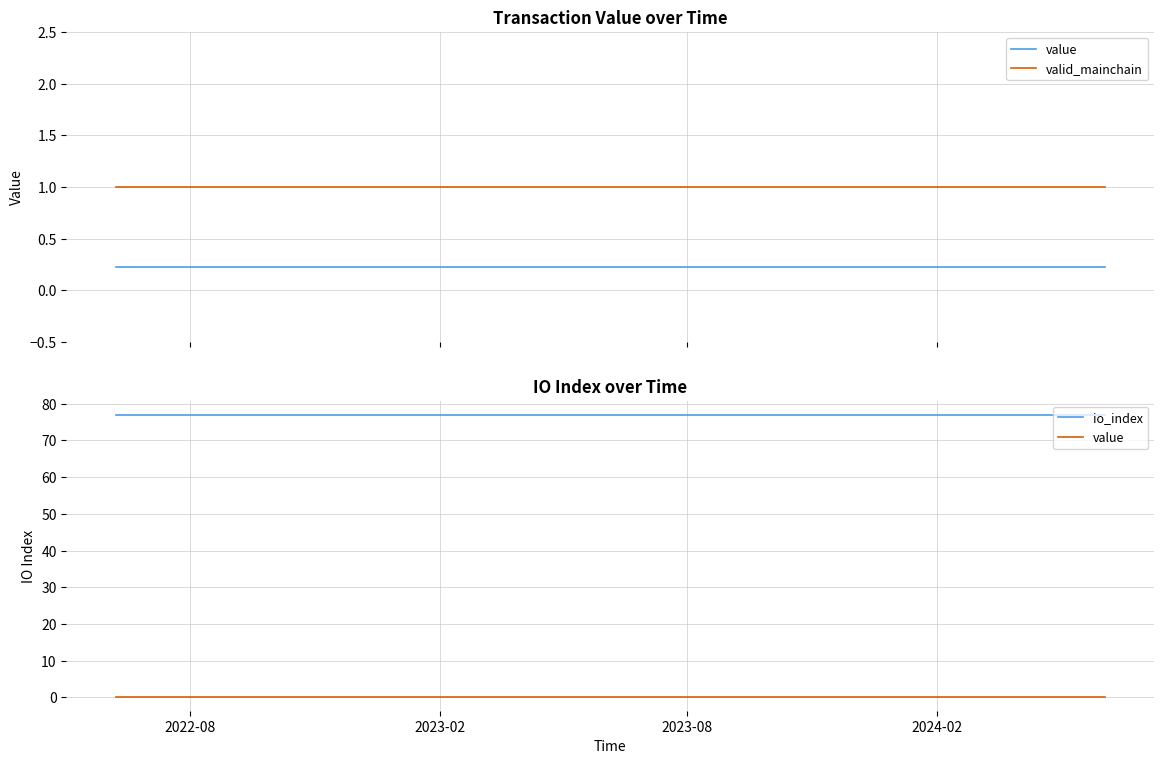

At which label is value closest to 0?

2022-08